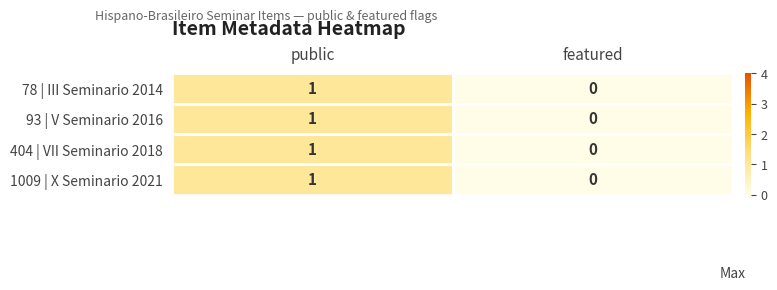

At which category is the sum across all series the highest?

public